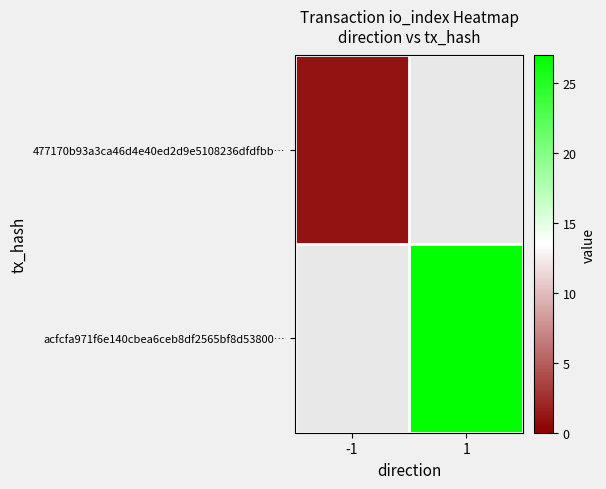

Is the value of acfcfa971f6e140cbea6ceb8df2565bf8d53800… at 1 greater than the value of 477170b93a3ca46d4e40ed2d9e5108236dfdfbb… at 1?

No